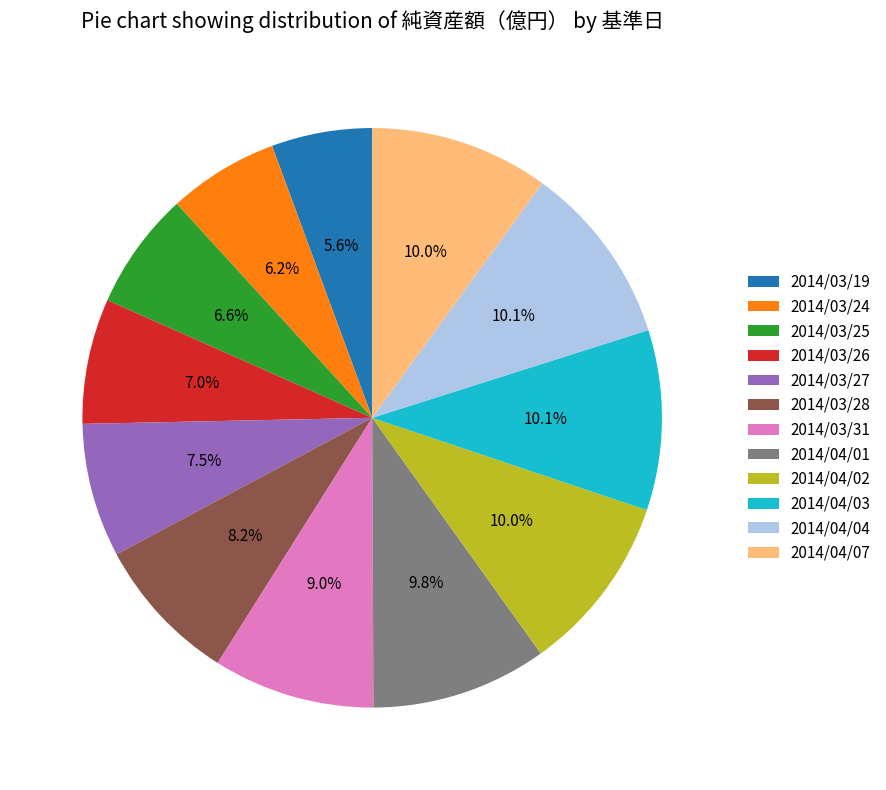

Does any single category account for the majority?

No